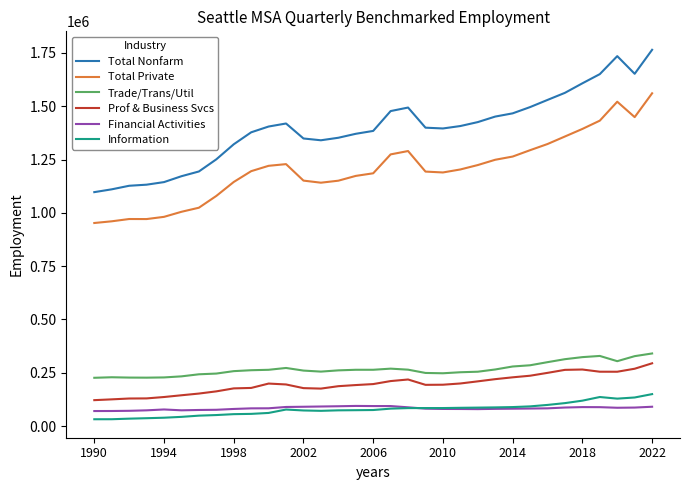

True or false: Financial Activities and Prof & Business Svcs cross at least once.

False